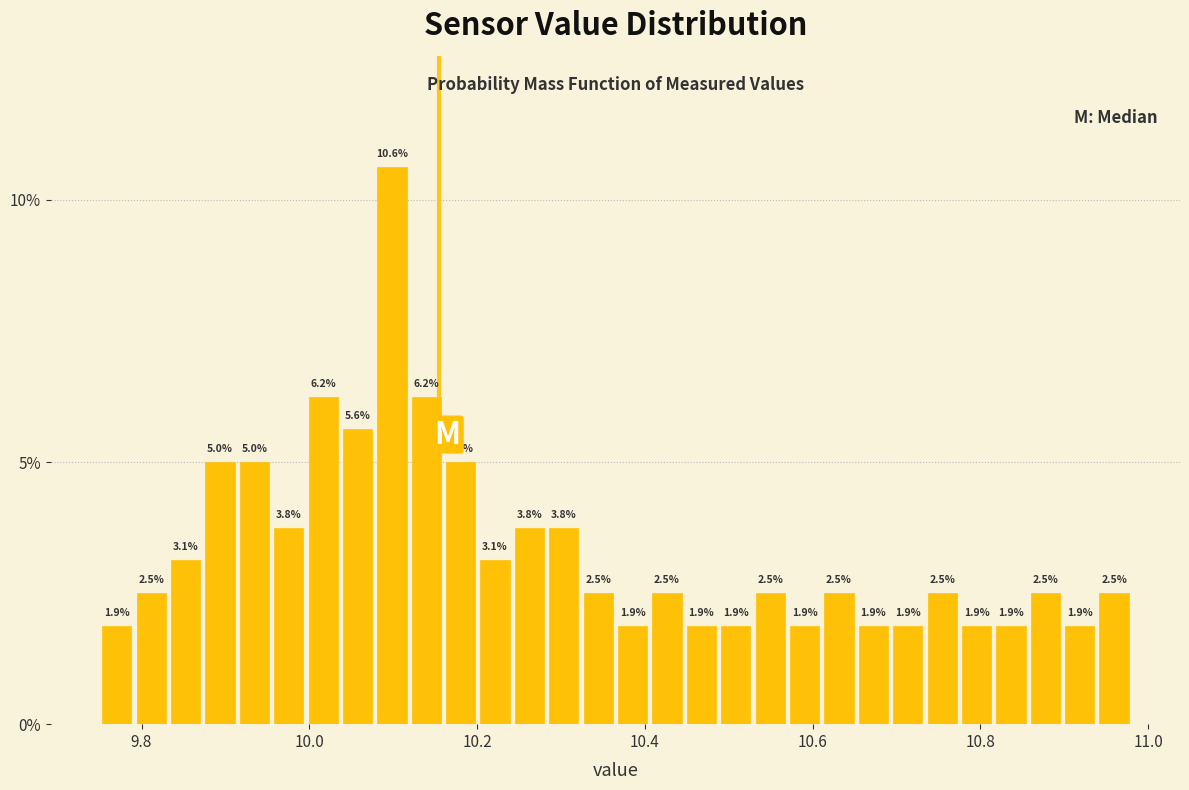

Read against the x-axis, roughly where is the centre of the tallest bar?

10.10